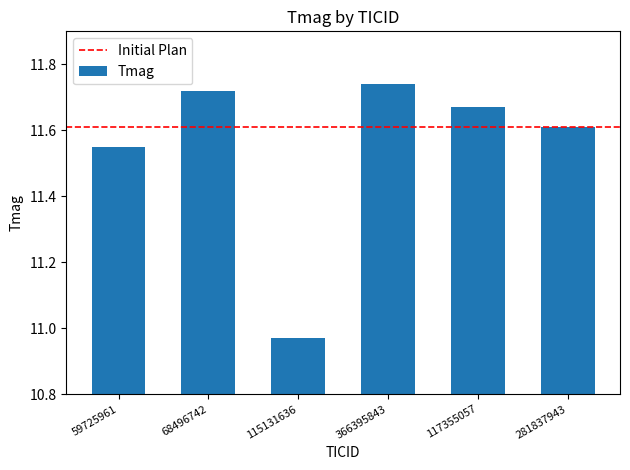

Between 117355057 and 281837943, which is larger?

117355057